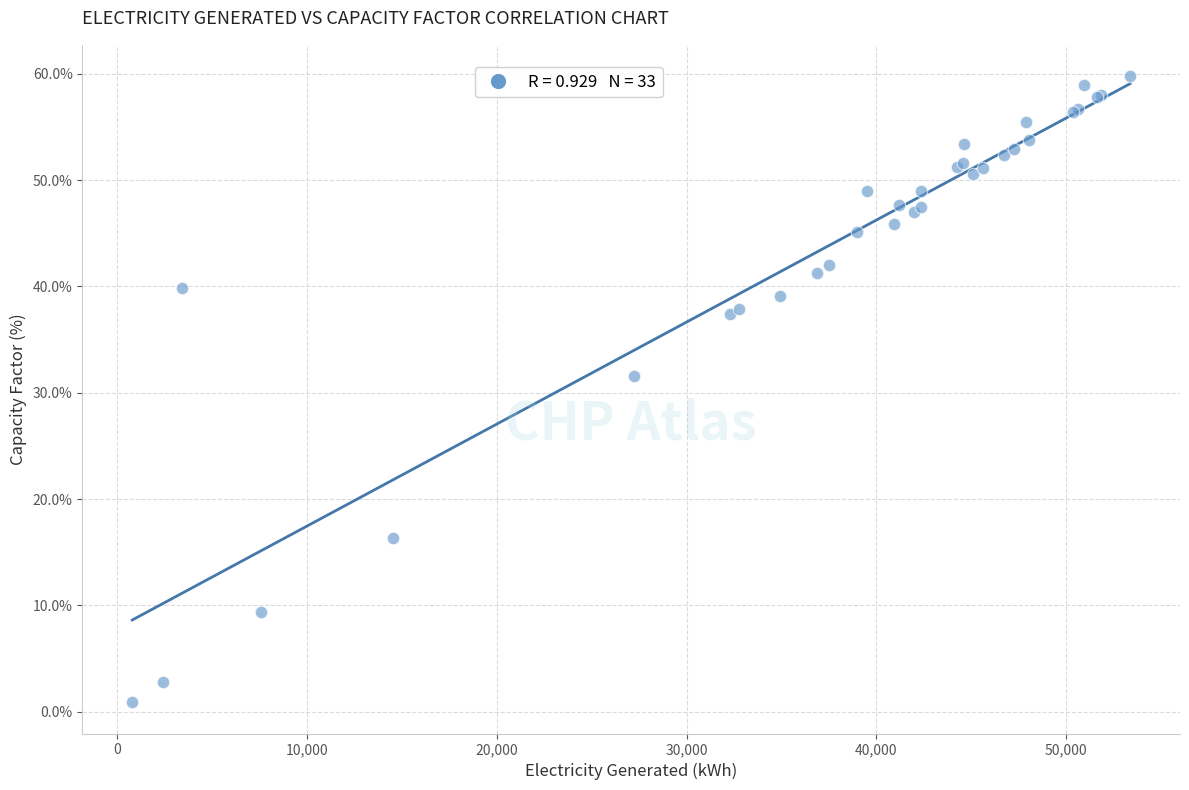

What Y value in the scatter plot is closest to 30?

31.5